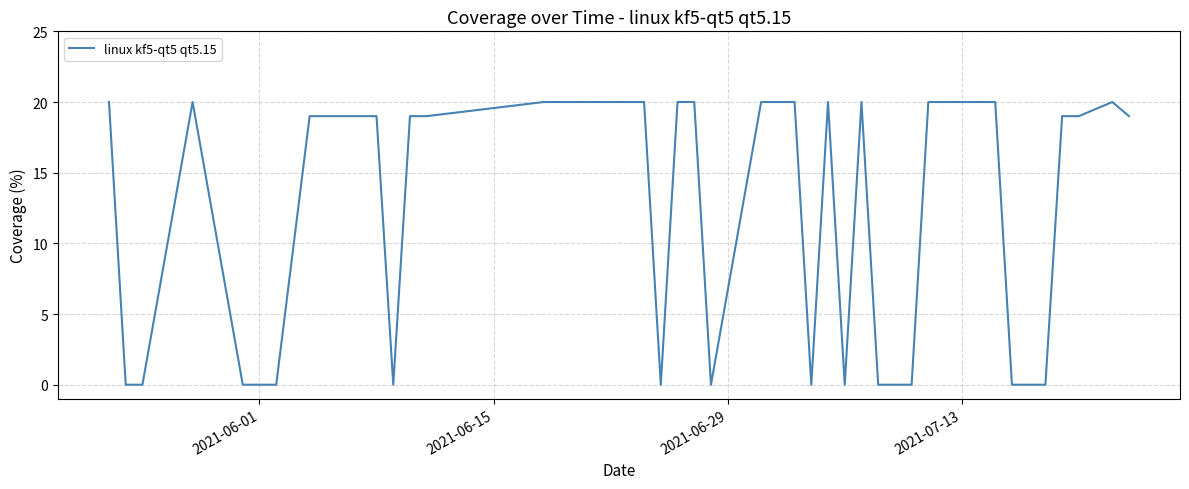

What is the maximum value shown in the chart?

20